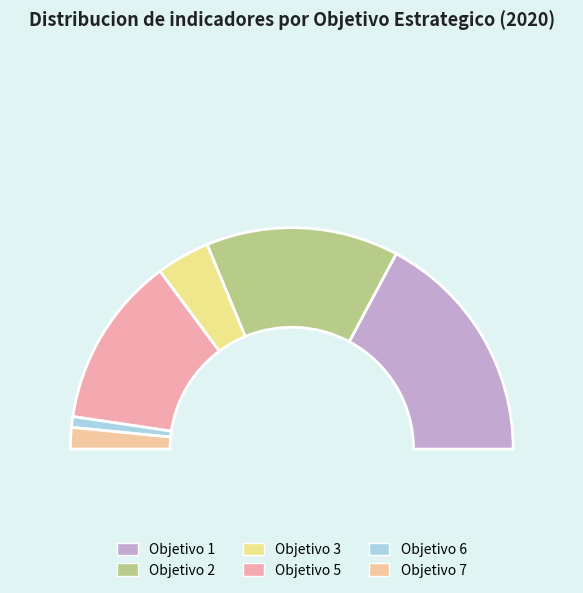

Which category has the smallest portion of the pie?

Objetivo 6